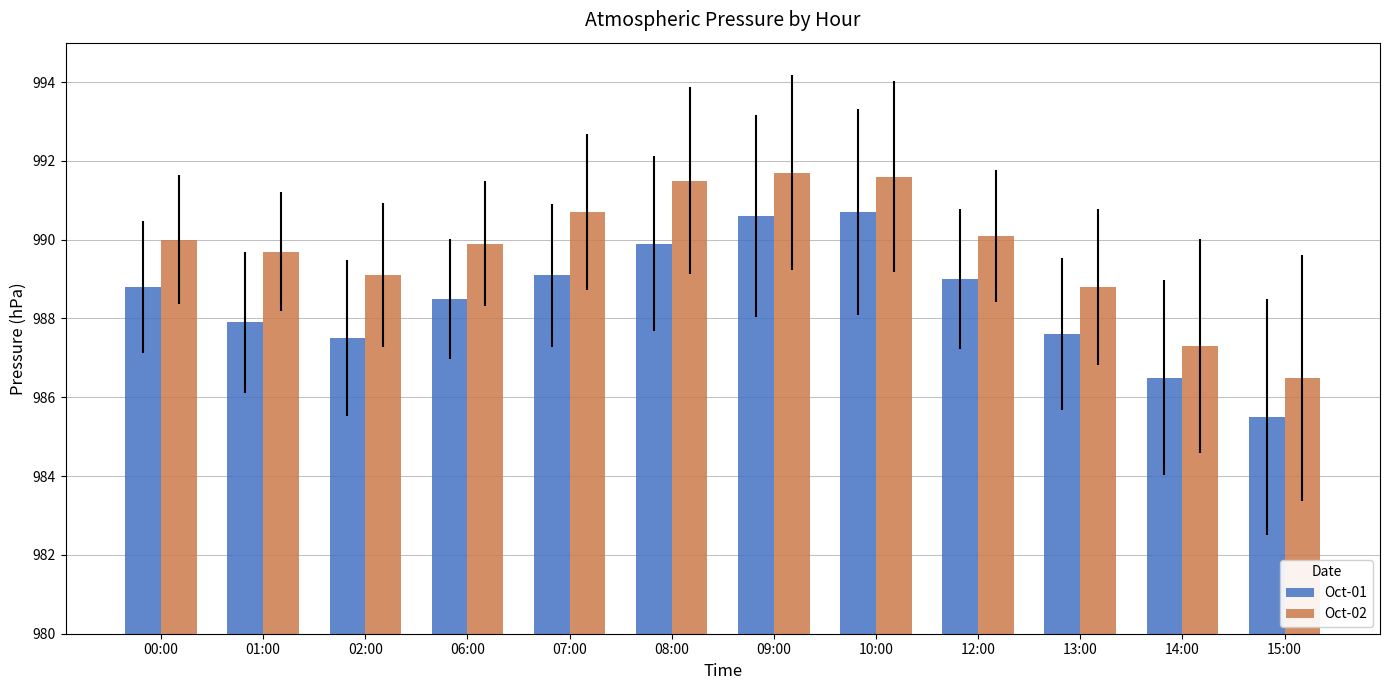

Which series changed the most between 01:00 and 13:00?

Oct-02